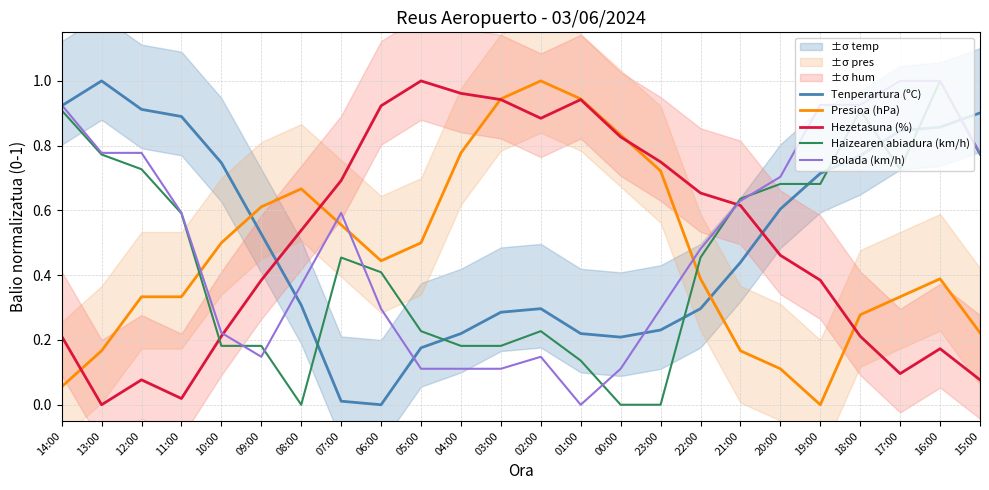

Where is Presioa (hPa) nearest to the value 0?

19:00